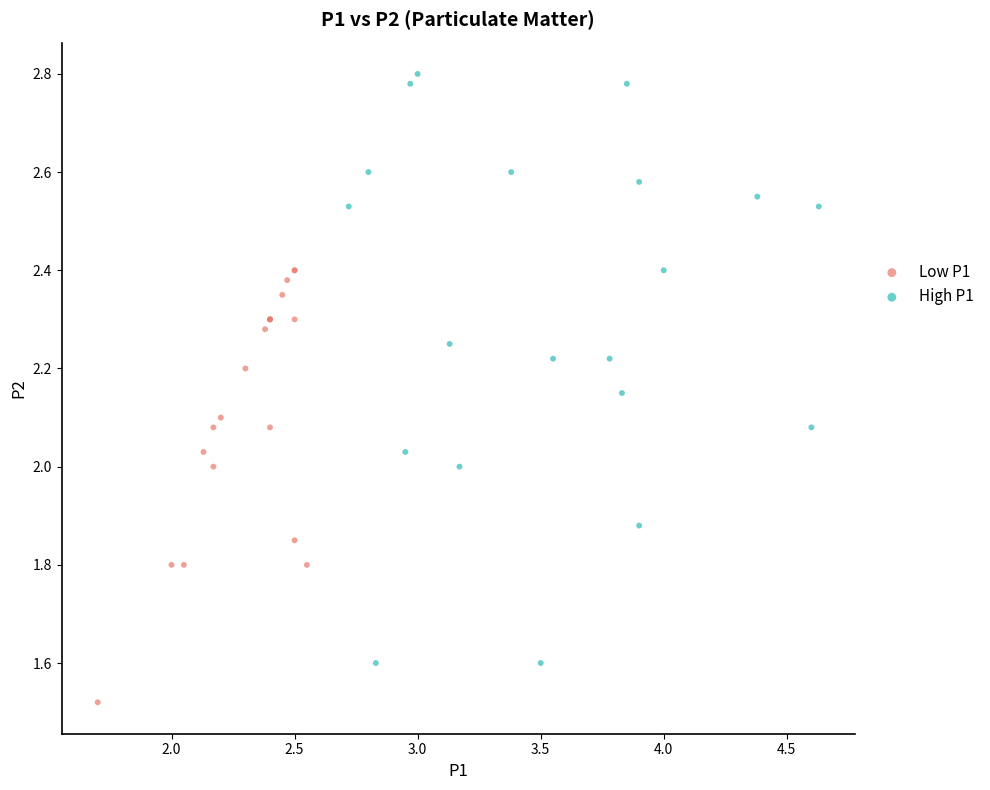

Which series reaches the maximum Y coordinate?

High P1